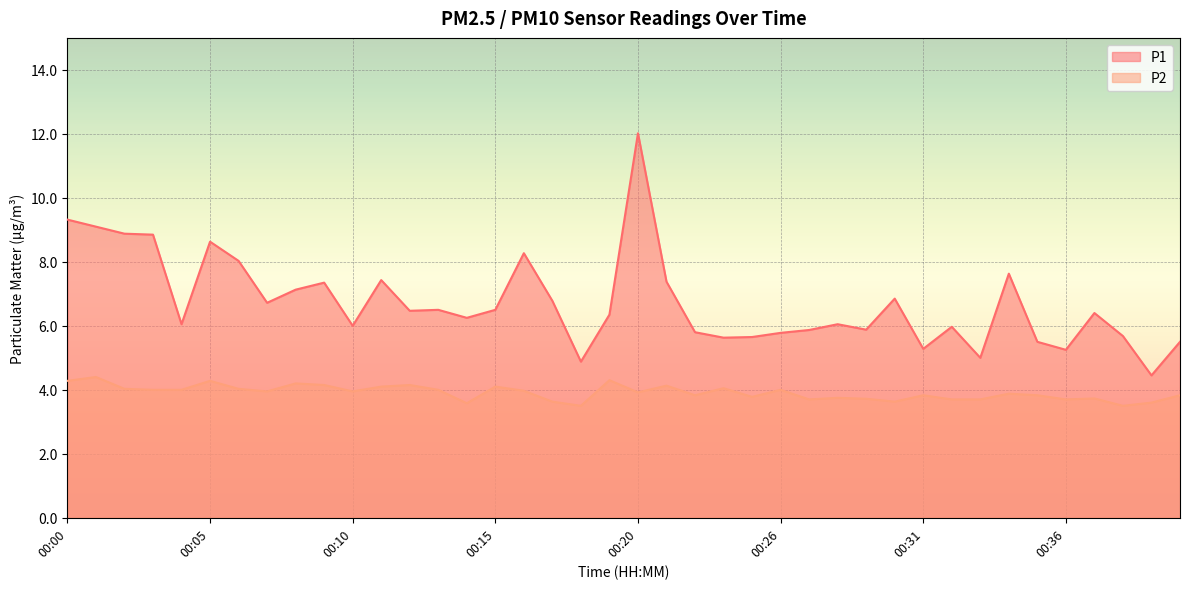

How many series are shown in this chart?

2